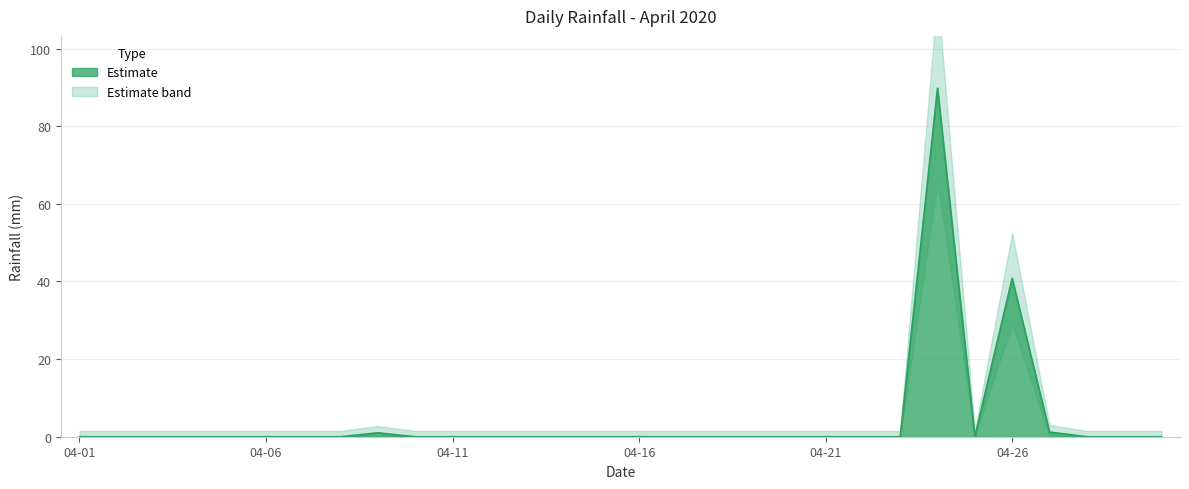

Which has a higher value, 2020-04-07 or 2020-04-25?

2020-04-07